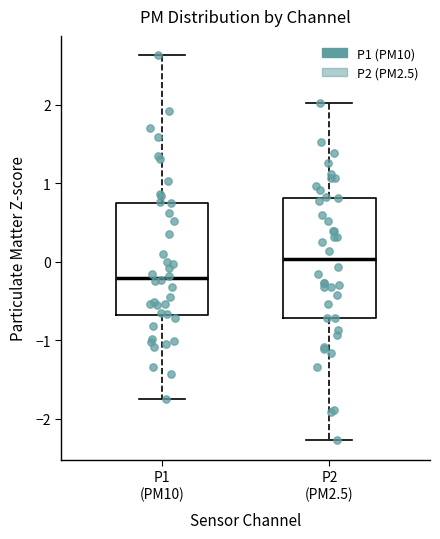

Where is the upper edge of the box for P2 (PM2.5) on the y-axis? The values are not printed on the chart, so give them approximately, as read against the axis.

0.8